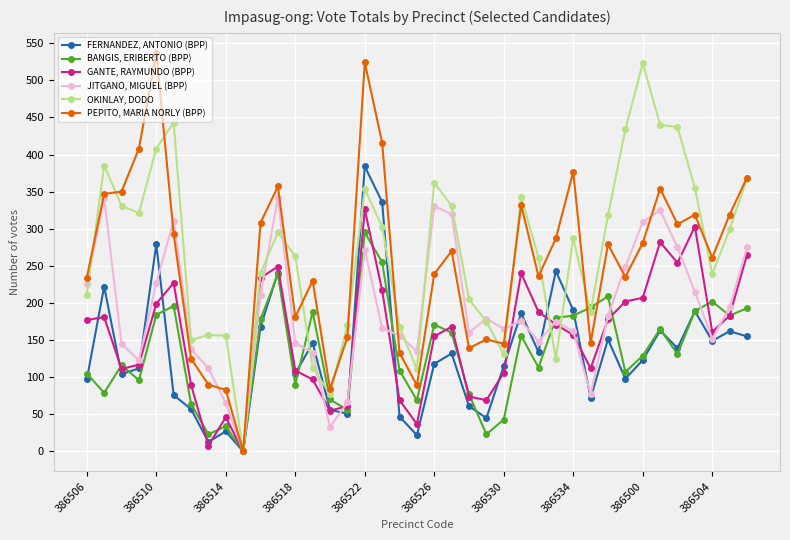

Reading left to right, transcribe all the data shown in this chart.

FERNANDEZ, ANTONIO (BPP): 97	222	104	112	279	76	57	13	27	0	168	241	105	146	56	51	384	336	47	22	118	132	61	45	115	186	134	243	190	72	151	98	123	163	139	189	149	162	155
BANGIS, ERIBERTO (BPP): 105	79	116	96	184	196	64	23	34	0	178	239	90	188	70	56	295	255	109	69	171	160	77	23	43	156	113	180	183	194	209	107	129	165	131	189	202	183	193
GANTE, RAYMUNDO (BPP): 177	181	111	117	199	227	90	8	46	0	234	249	109	97	55	61	326	217	69	37	155	168	74	69	106	240	188	171	157	112	178	202	207	282	254	303	161	183	265
JITGANO, MIGUEL (BPP): 226	341	145	123	227	311	138	112	65	0	211	342	146	133	33	66	272	166	156	135	330	320	160	179	165	176	148	175	162	77	183	249	309	325	275	215	152	194	275
OKINLAY, DODO: 211	385	331	321	408	443	150	157	156	0	240	295	263	113	77	170	353	303	168	111	362	331	205	175	131	343	261	125	287	188	318	434	523	440	437	355	239	299	367
PEPITO, MARIA NORLY (BPP): 234	347	350	408	537	293	125	90	83	0	308	357	181	230	84	154	524	416	133	89	239	270	139	151	145	332	236	287	377	146	279	235	281	354	306	319	261	319	369